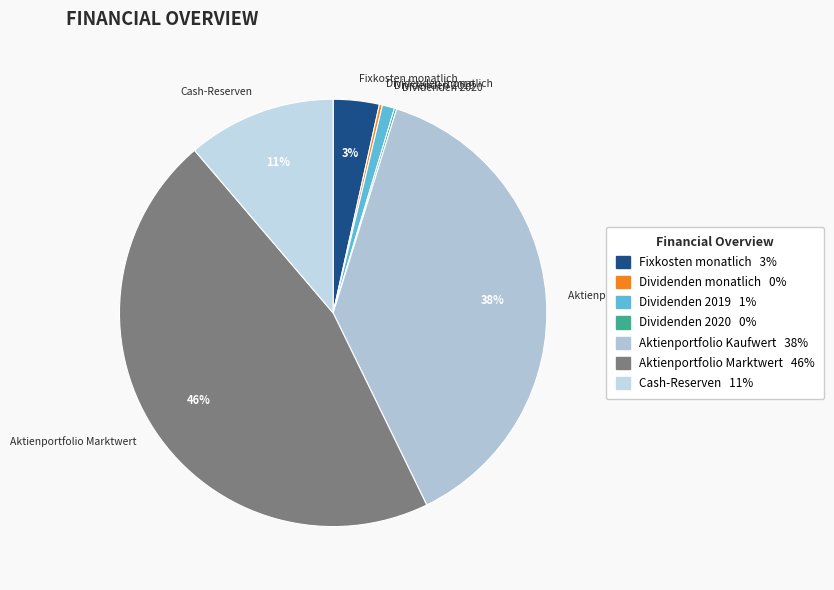

What is the largest slice in the pie chart?

Aktienportfolio Marktwert